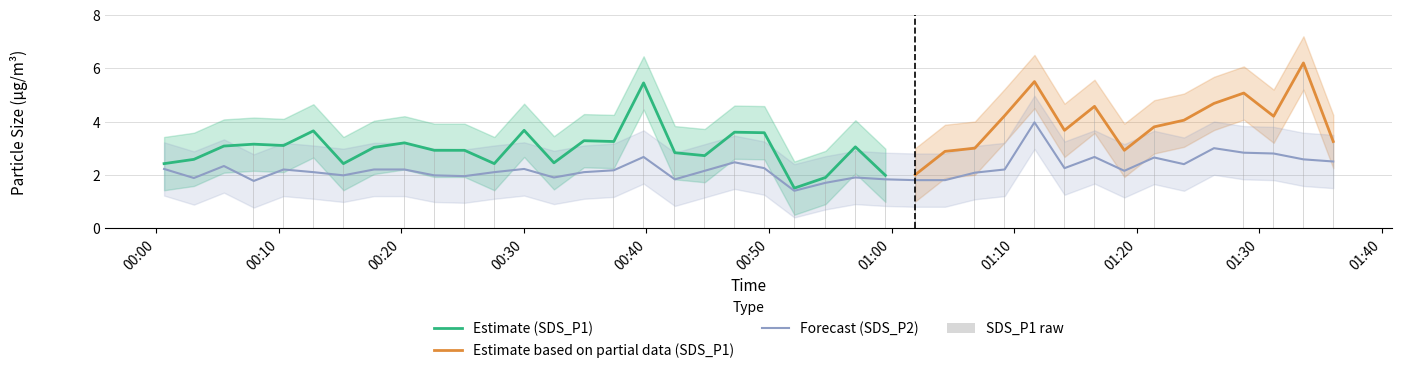

True or false: SDS_P2 has a value of 1.8 at 2024/02/11 00:42:19.

True